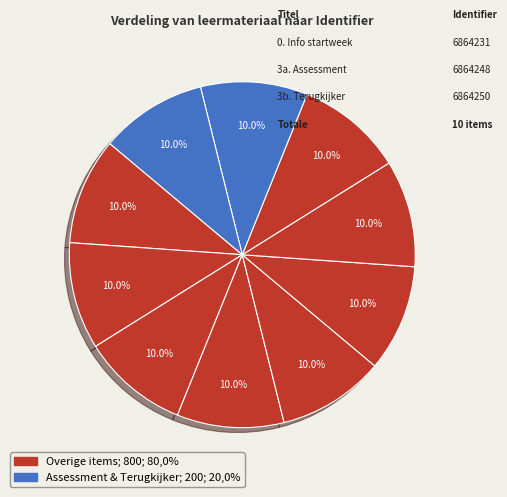

How many segments does this pie chart have?

10